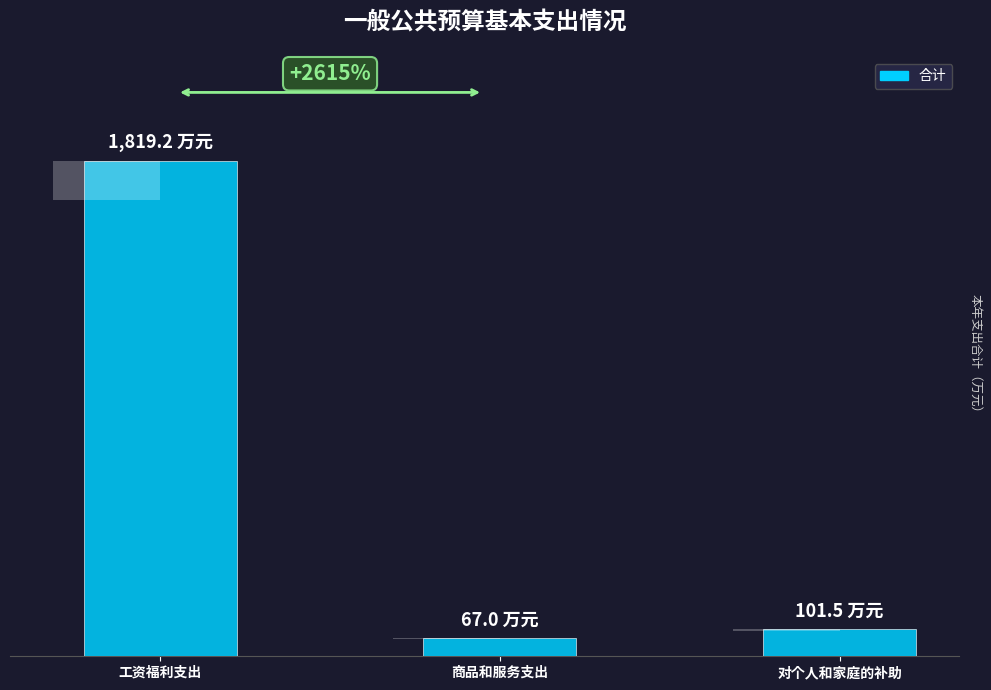

Reading right to left, extract all data points from this chart.

对个人和家庭的补助=101.5	商品和服务支出=67.0	工资福利支出=1819.2